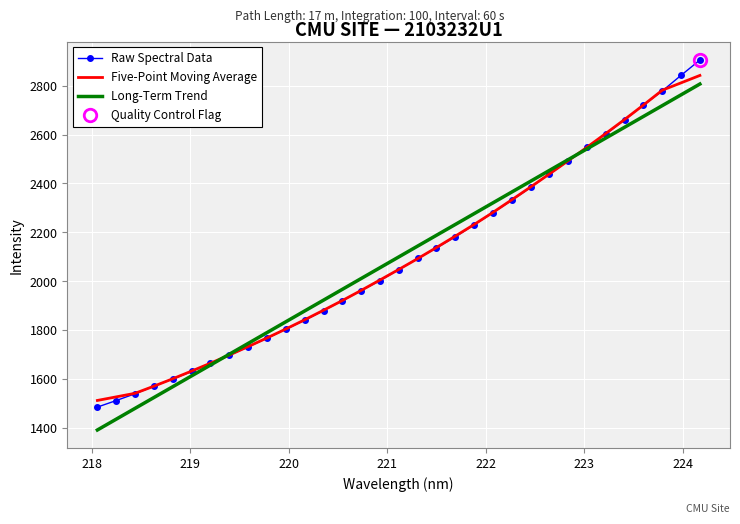

What is the highest value of the Five-Point Moving Average series?

2841.6